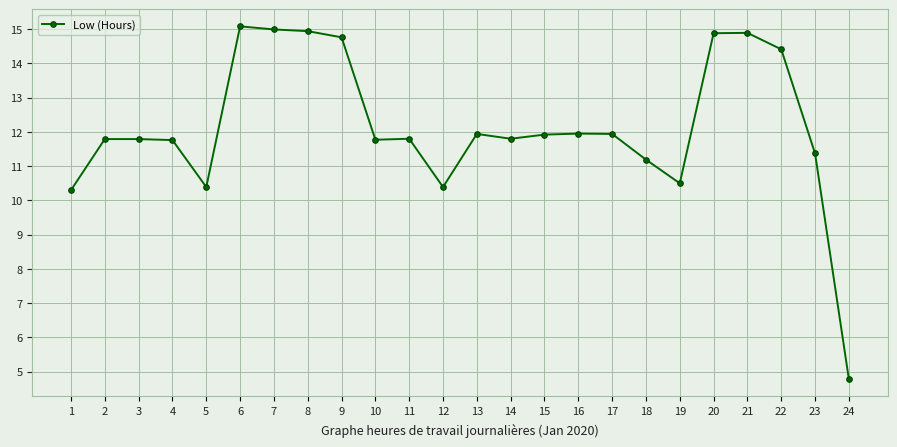

What value does the data have at 3?

11.8